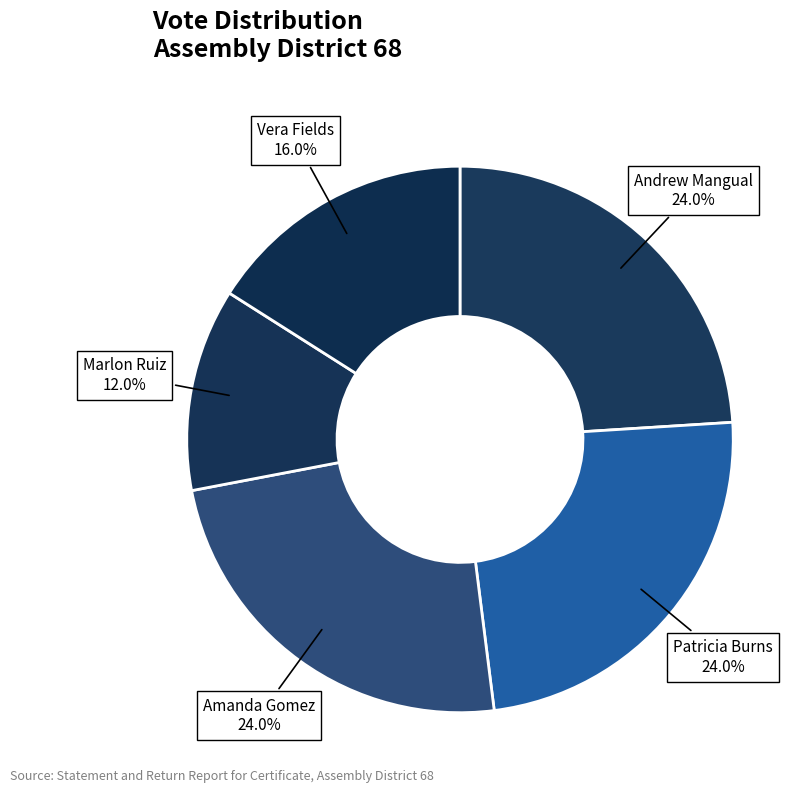

Is Vera Fields the majority of the pie?

No